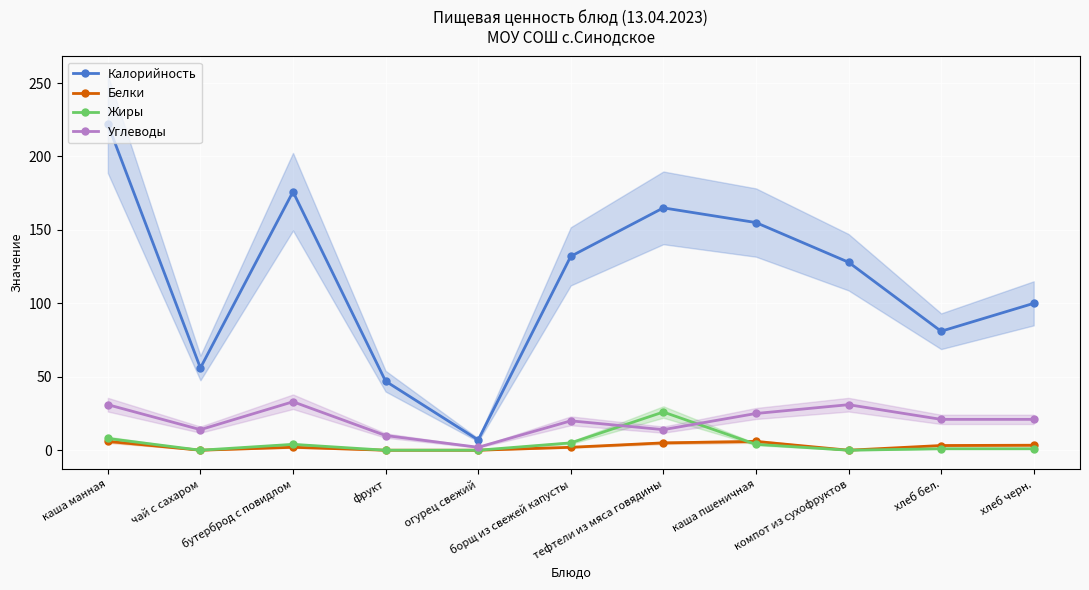

At which label does Калорийность first exceed 128?

каша манная